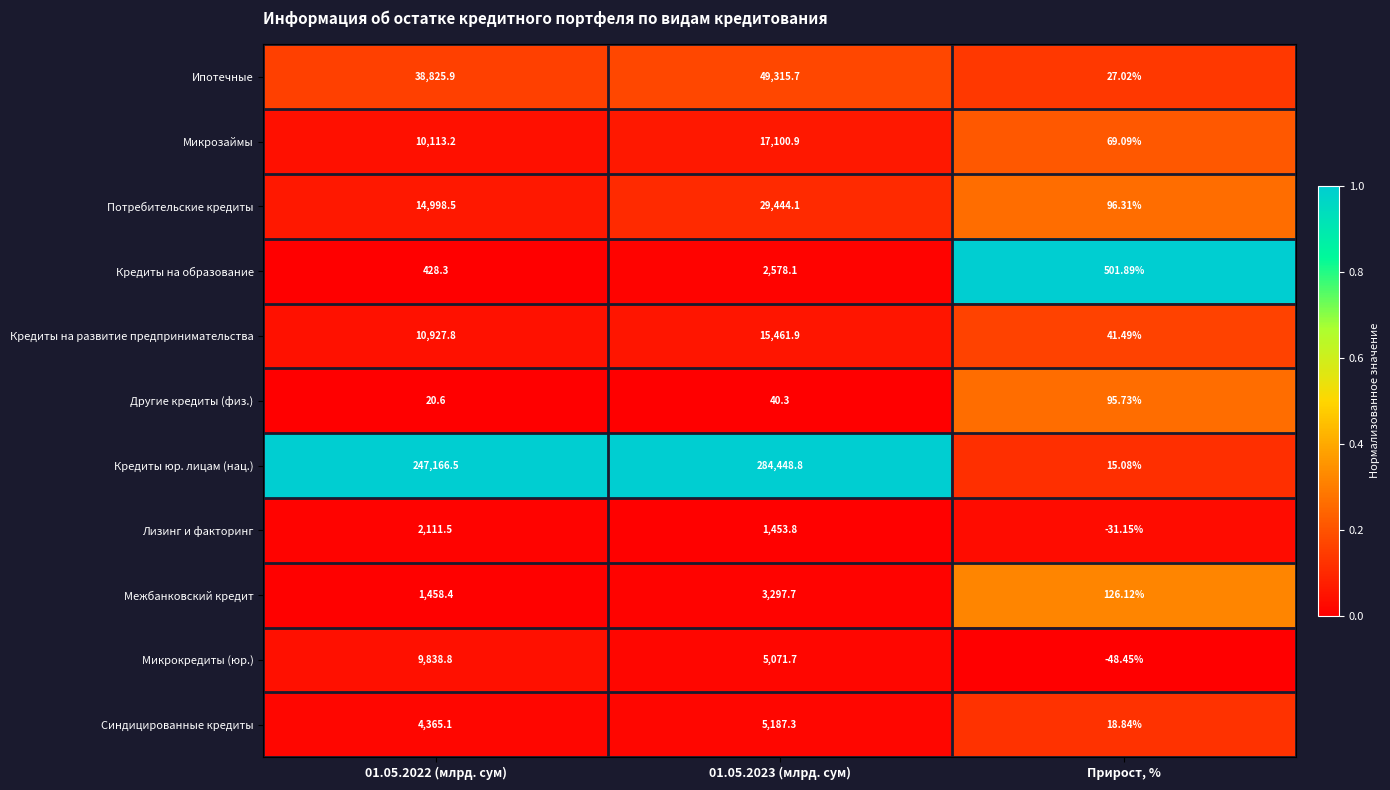

Between 01.05.2022 (млрд. сум) and 01.05.2023 (млрд. сум), which series saw the biggest shift?

Кредиты юр. лицам (нац.)